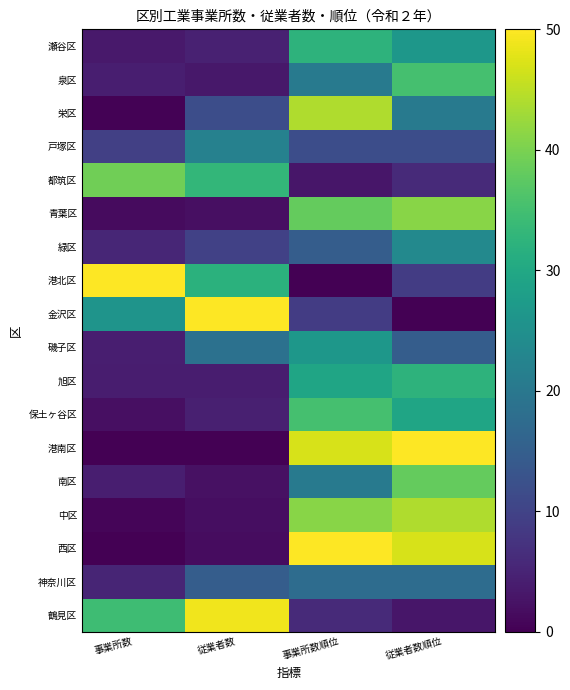

Which category has the lowest value across all series?

事業所数